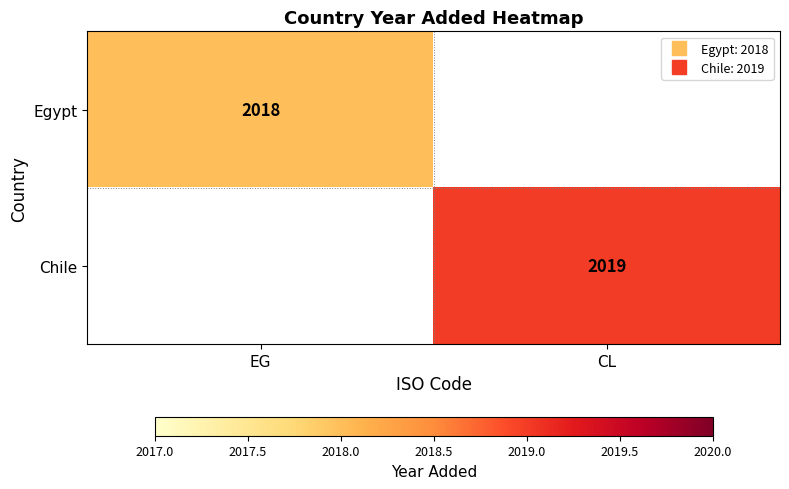

Rank the categories by Chile value from lowest to highest.

EG, CL